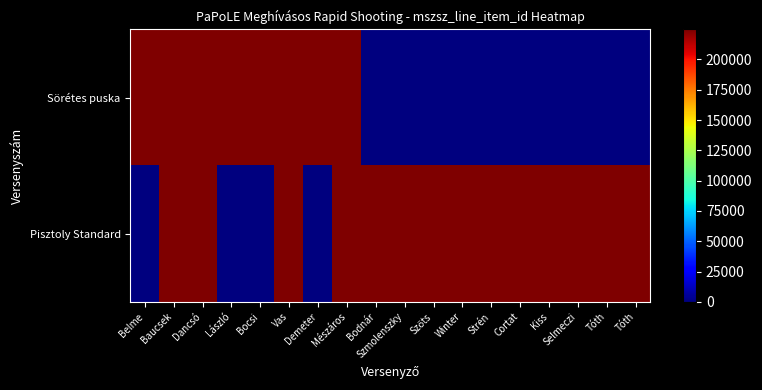

Reading left to right, transcribe all the data shown in this chart.

Sörétes puska: Belme=224708	Baucsek=224708	Dancsó=224708	László=224708	Bocsi=224708	Vas=224708	Demeter=224708	Mészáros=224708	Bodnár=0	Szmolenszky=0	Szőts=0	Winter=0	Strén=0	Cortat=0	Kiss=0	Selmeczi=0	Tóth=0	Tóth=0
Pisztoly Standard: Belme=0	Baucsek=224710	Dancsó=224710	László=0	Bocsi=0	Vas=224710	Demeter=0	Mészáros=224710	Bodnár=224710	Szmolenszky=224710	Szőts=224710	Winter=224710	Strén=224710	Cortat=224710	Kiss=224710	Selmeczi=224710	Tóth=224710	Tóth=224710